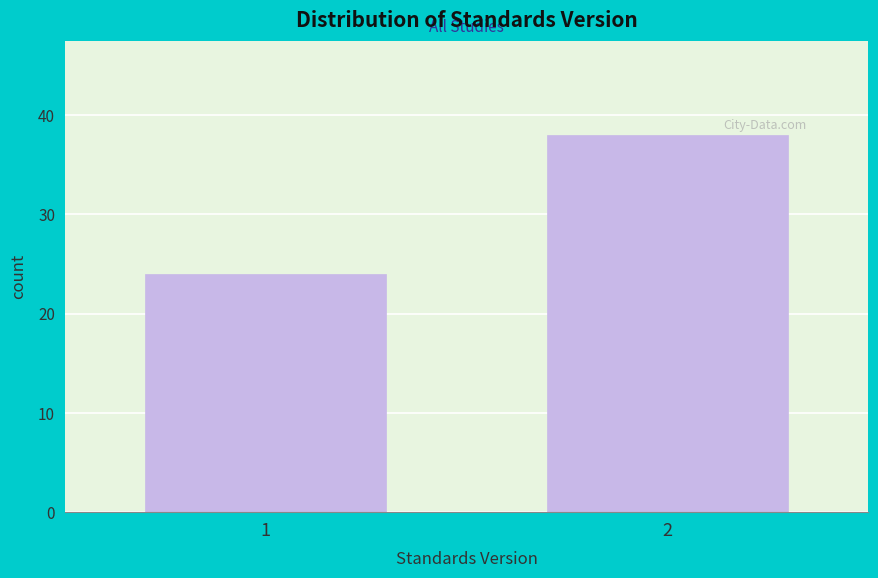

Reading left to right, what are all the values shown in this chart?

1=24	2=38